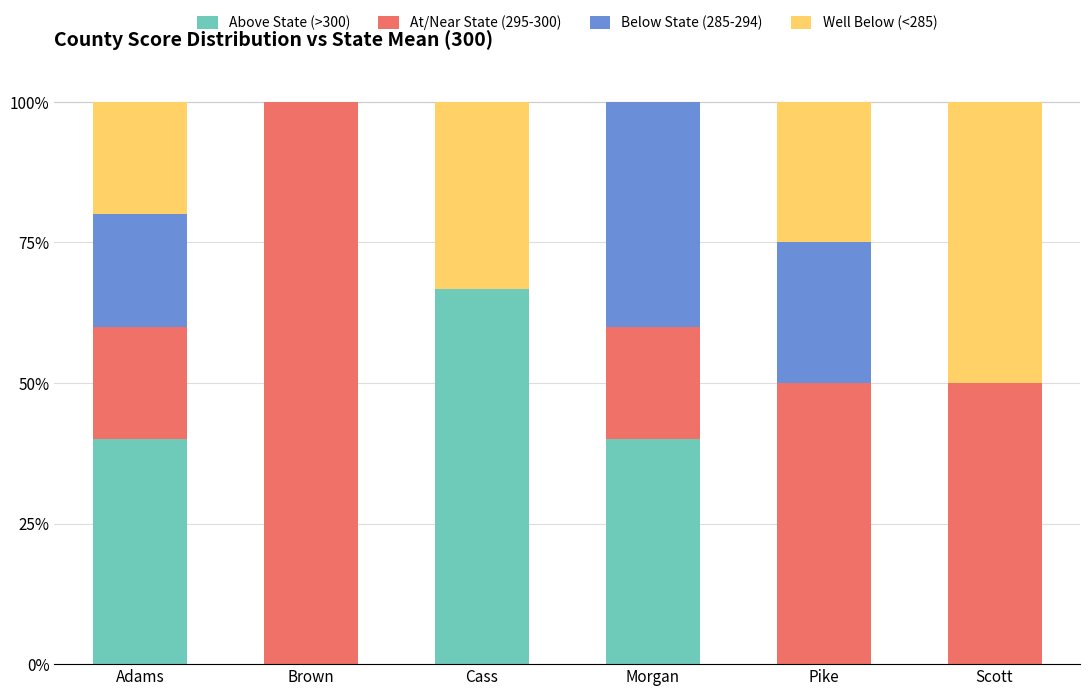

Reading left to right, transcribe the values for Above State (>300).

Adams=40.0	Brown=0.0	Cass=66.7	Morgan=40.0	Pike=0.0	Scott=0.0